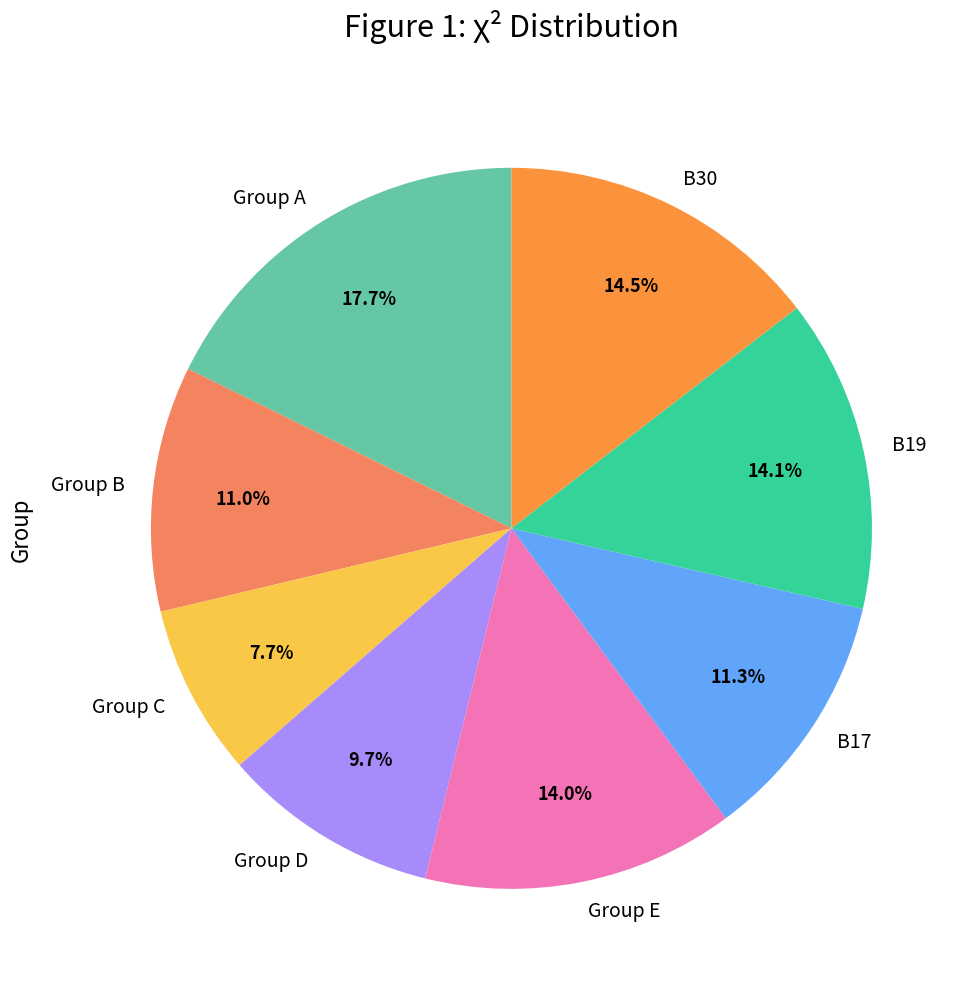

To the nearest percent, what is the combined percentage of Group A and Group C?

25%